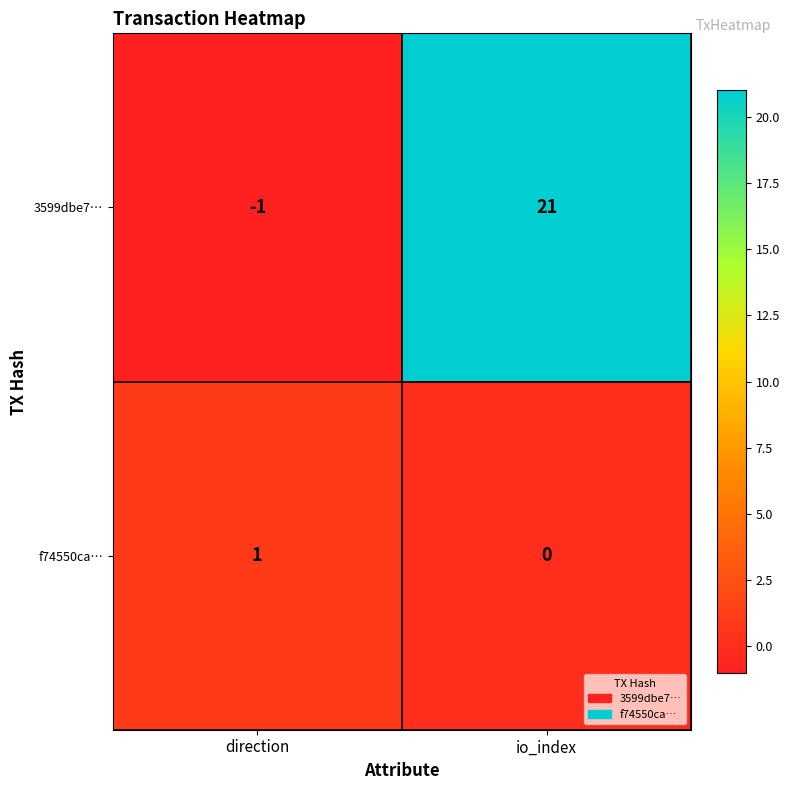

How many distinct data groups are displayed?

2